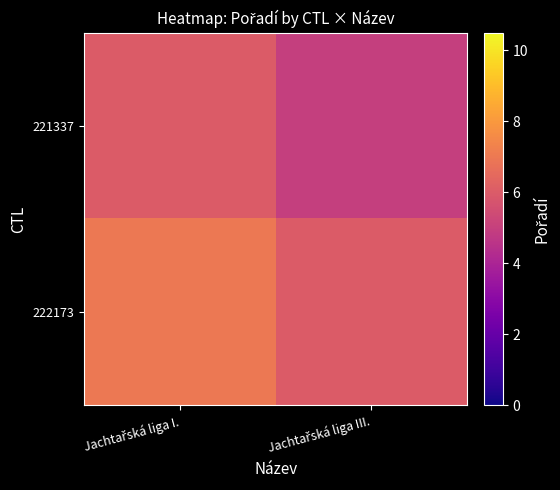

Reading left to right, what are all the values shown in this chart?

221337: Jachtařská liga I.=6	Jachtařská liga III.=5
222173: Jachtařská liga I.=7	Jachtařská liga III.=6